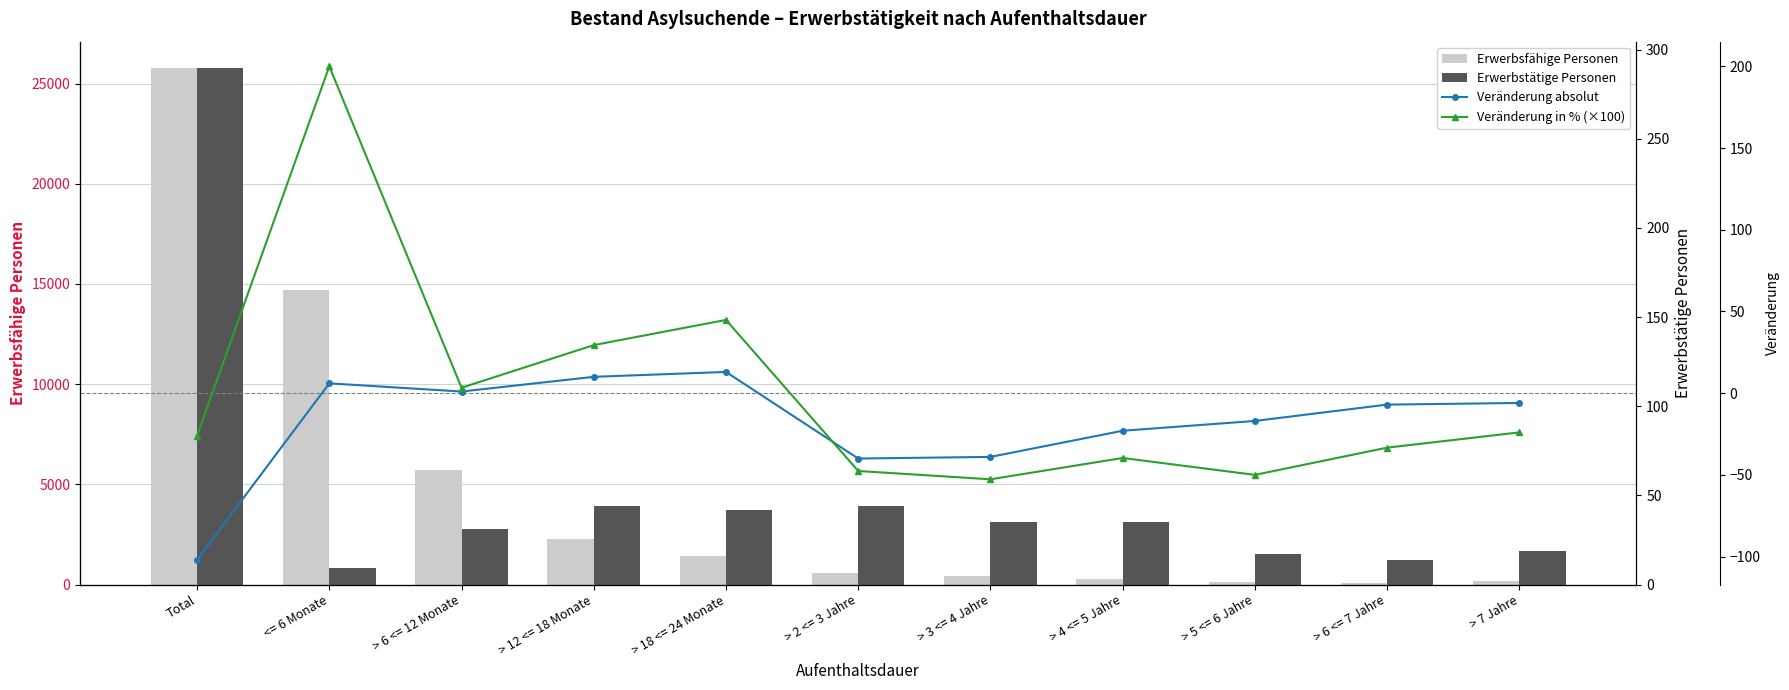

What is the spread (max minus min) of values at > 18 <= 24 Monate?

1418.0